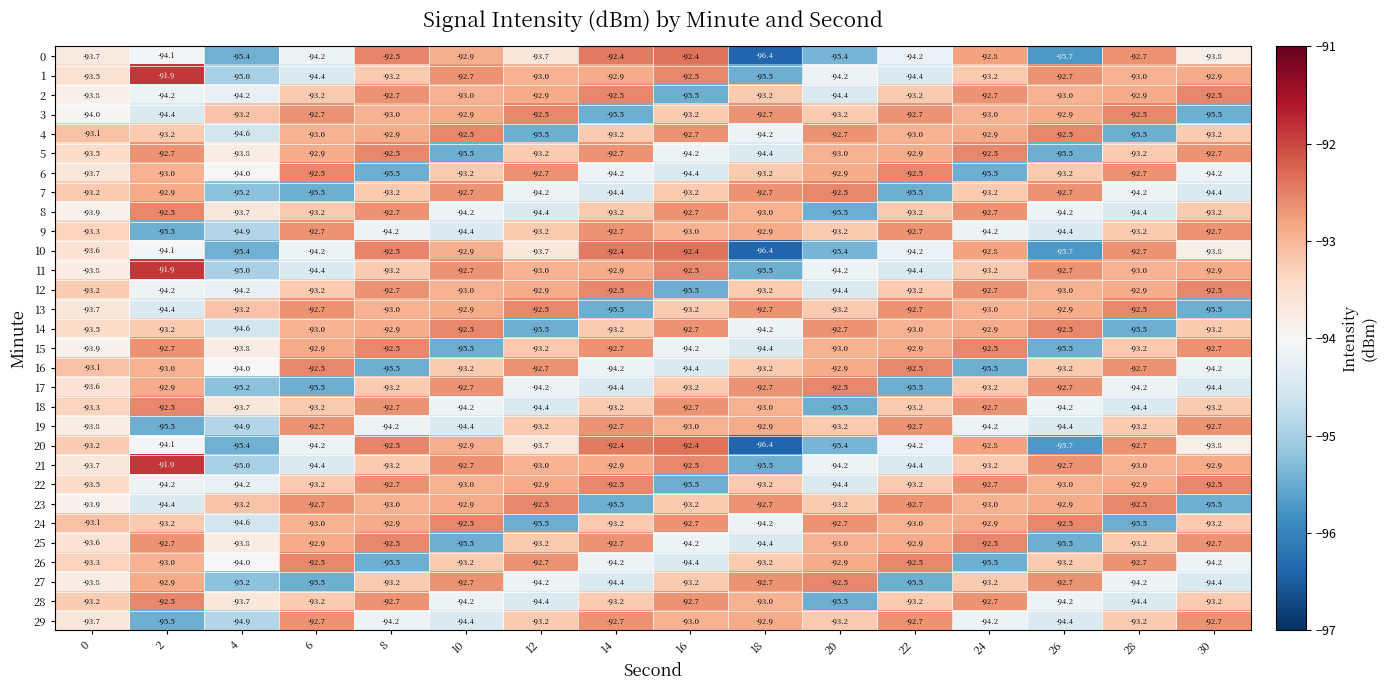

What is the sum of all 10 values?

-1502.2